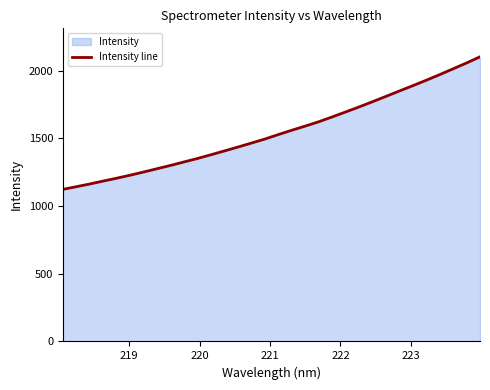

What is the maximum value shown in the chart?

2102.1